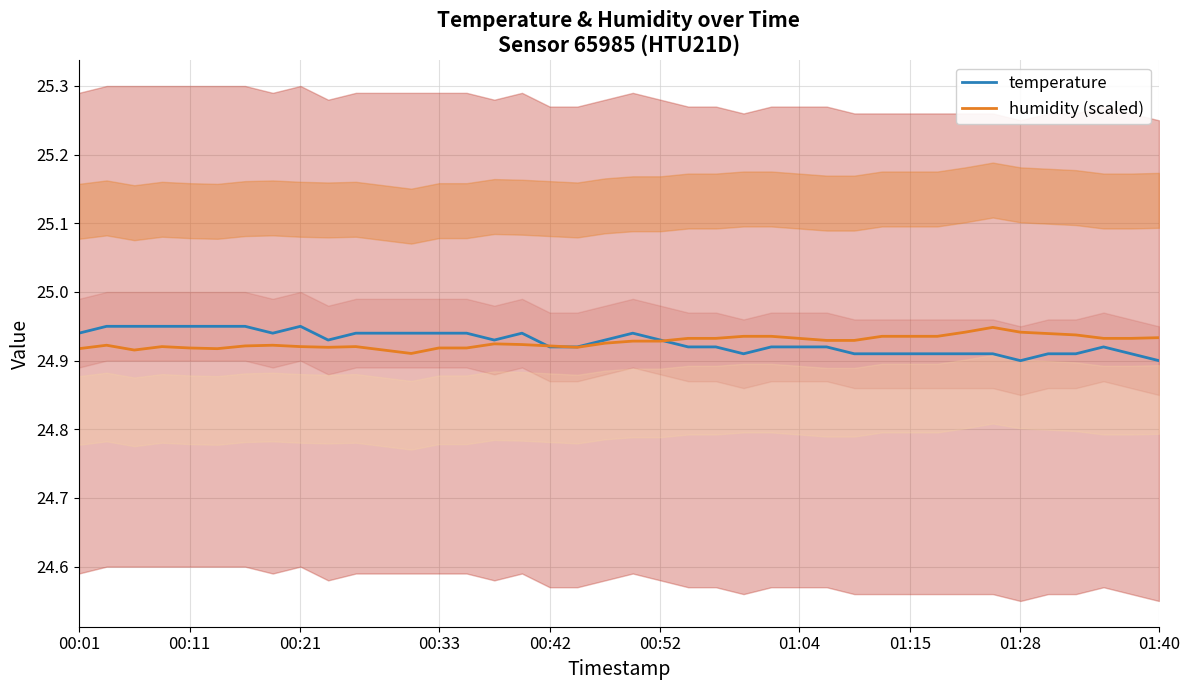

Is it true that temperature equals 7.9 at 00:11?

False